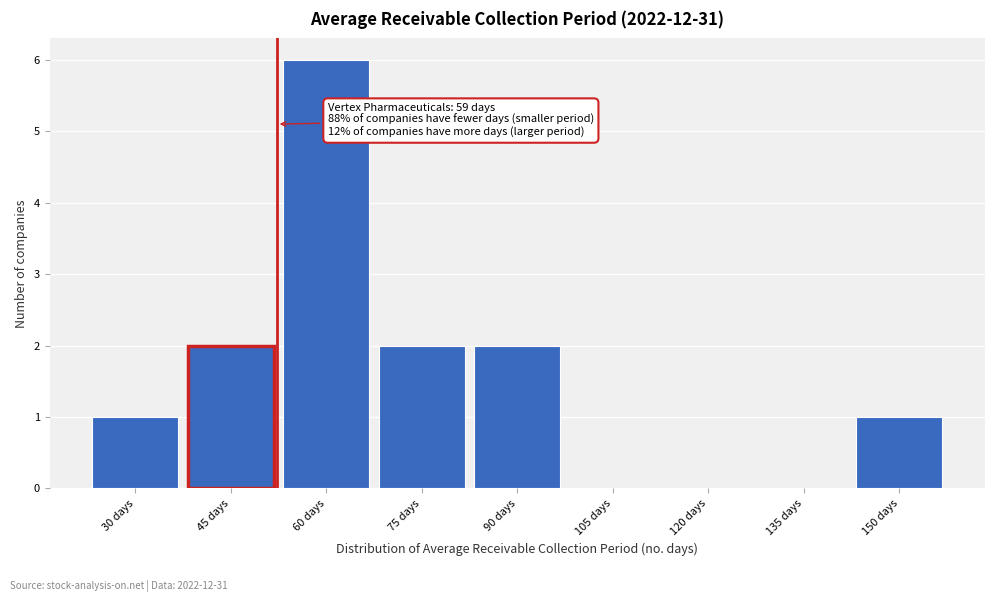

Reading left to right, what are all the values shown in this chart?

30 days=1	45 days=2	60 days=6	75 days=2	90 days=2	105 days=0	120 days=0	135 days=0	150 days=1